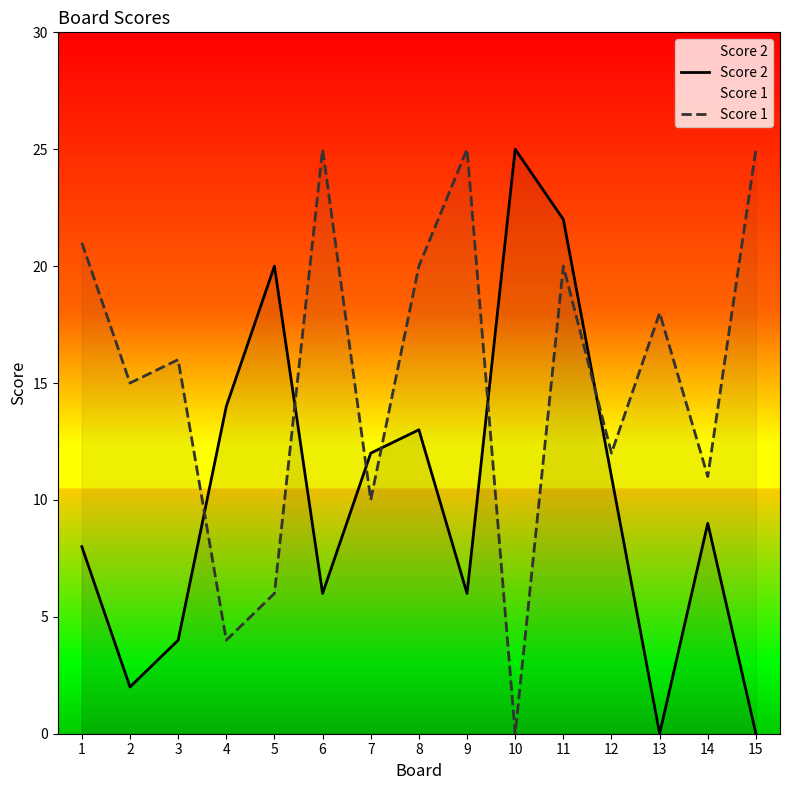

What is the sum of all Score 2 values?

152